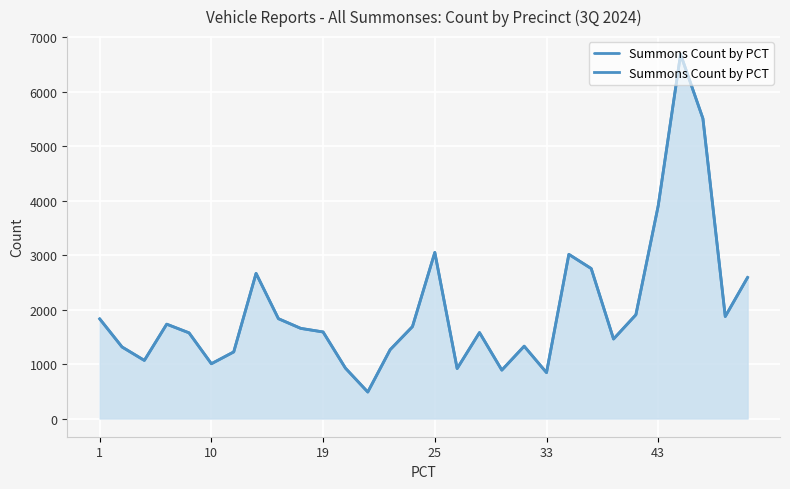

How many points are higher than both their immediate neighbors (excluding endpoints)?

7